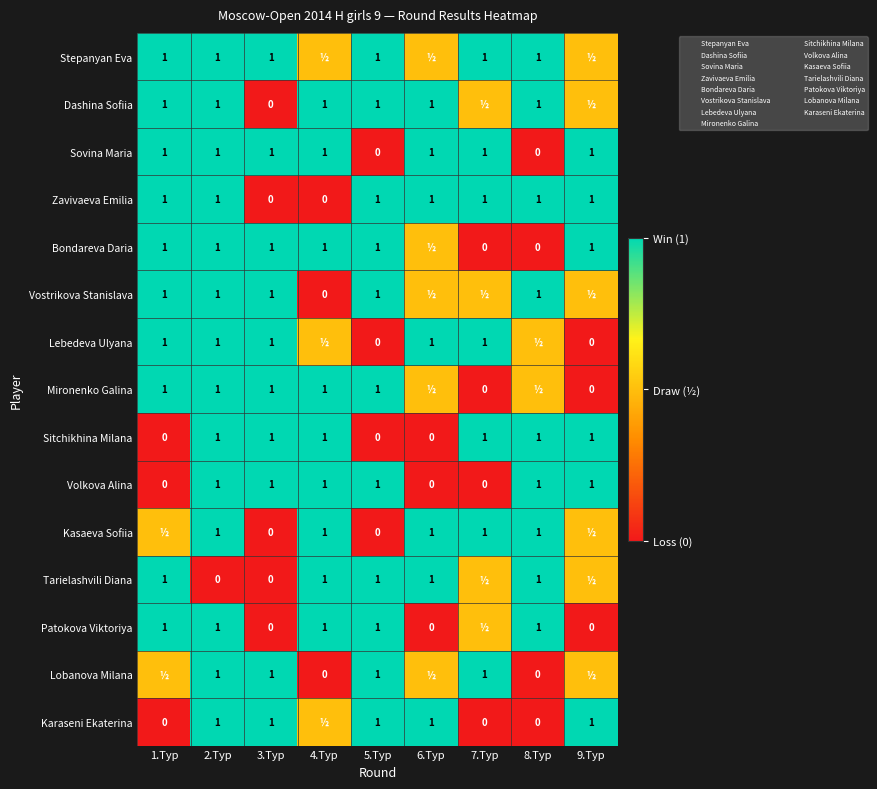

Rank the categories by Lobanova Milana value from lowest to highest.

4.Tур, 8.Tур, 1.Tур, 6.Tур, 9.Tур, 2.Tур, 3.Tур, 5.Tур, 7.Tур